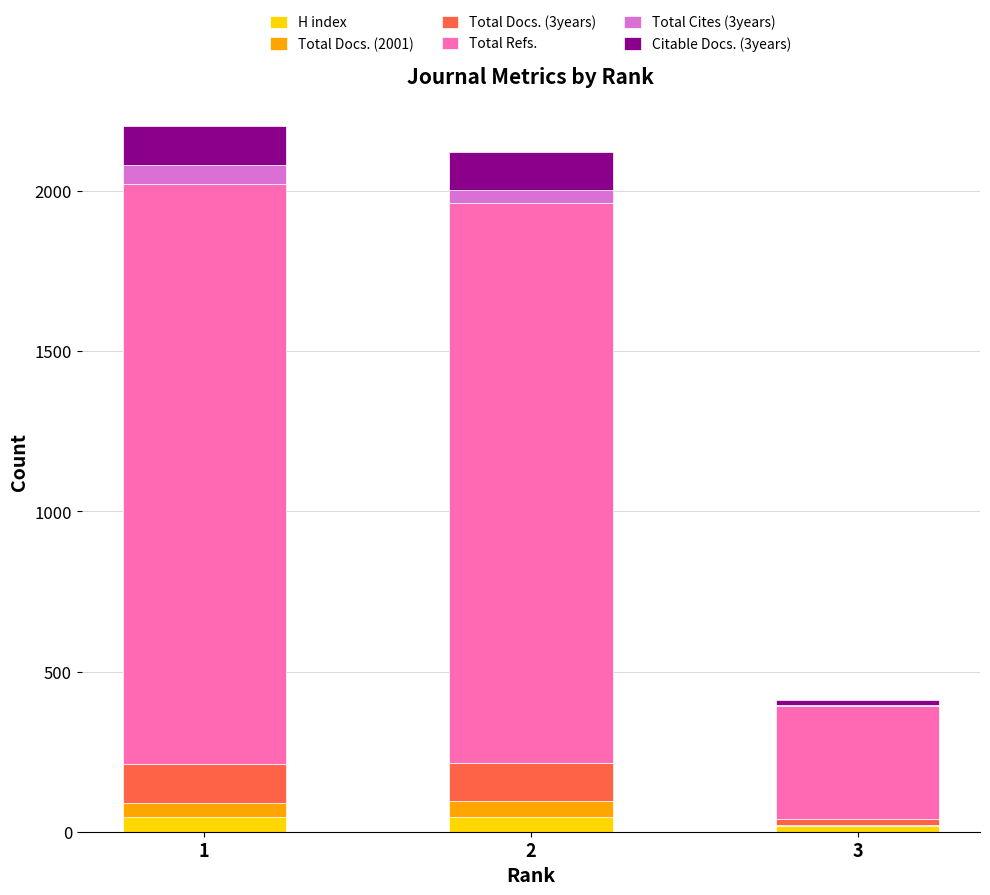

How many categories are shown in the chart?

3